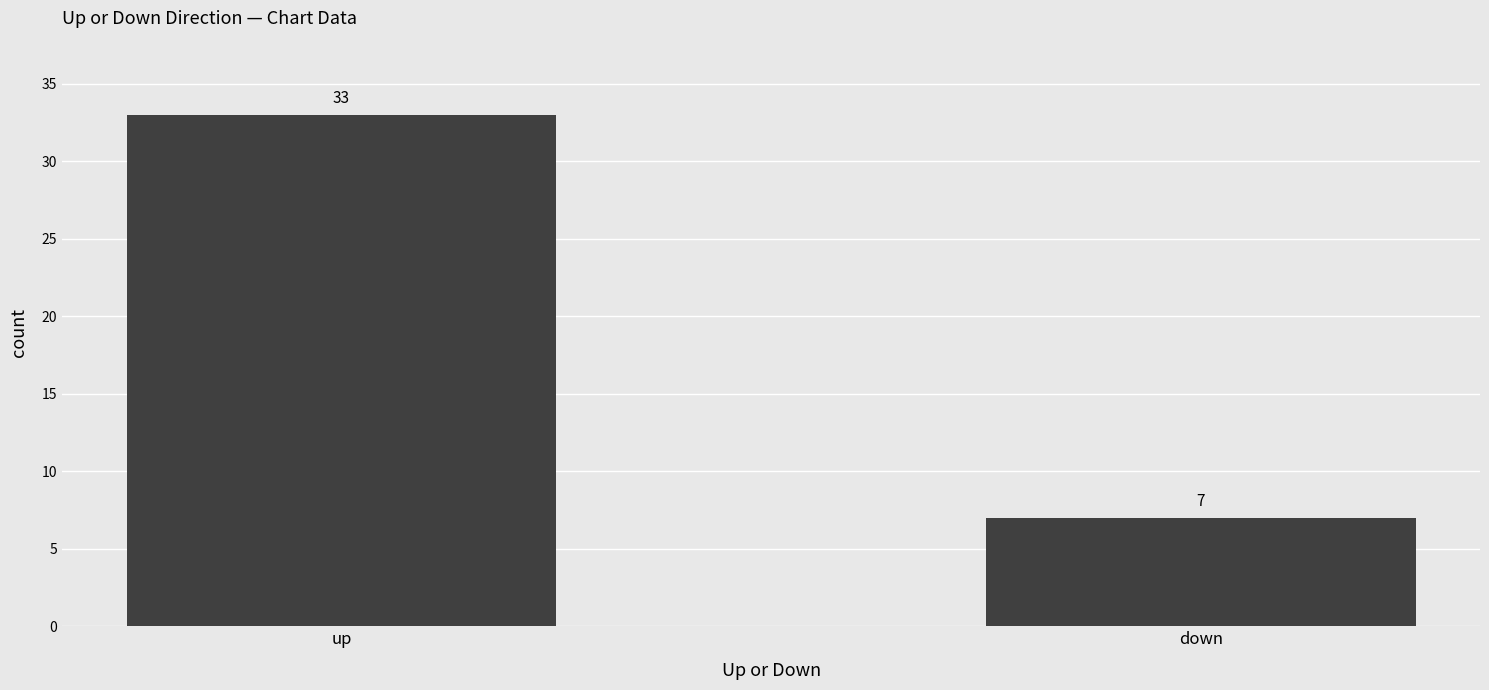

The chart shows a value of 5 at down. True or false?

False